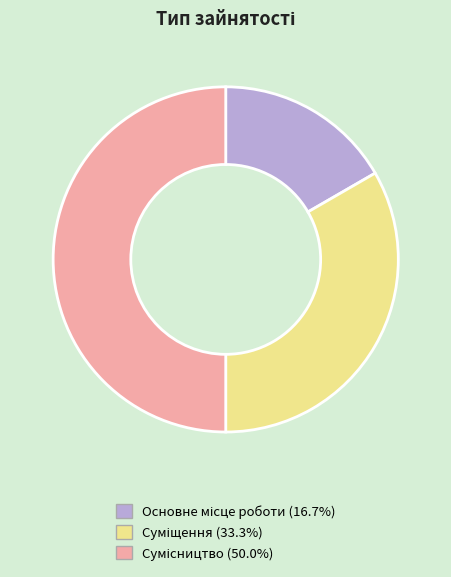

How many slices are in this pie chart?

3